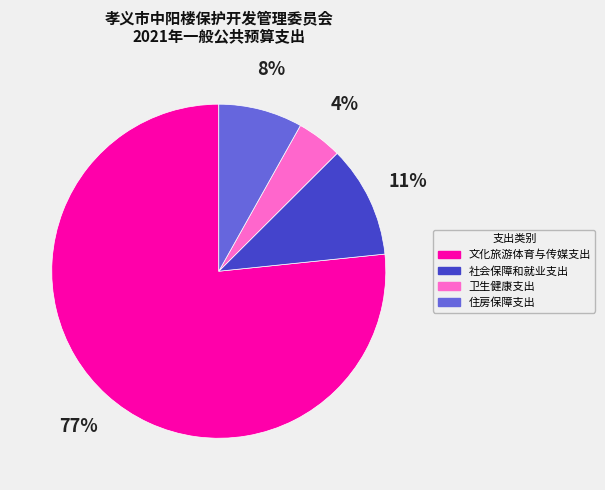

What is the majority slice?

文化旅游体育与传媒支出